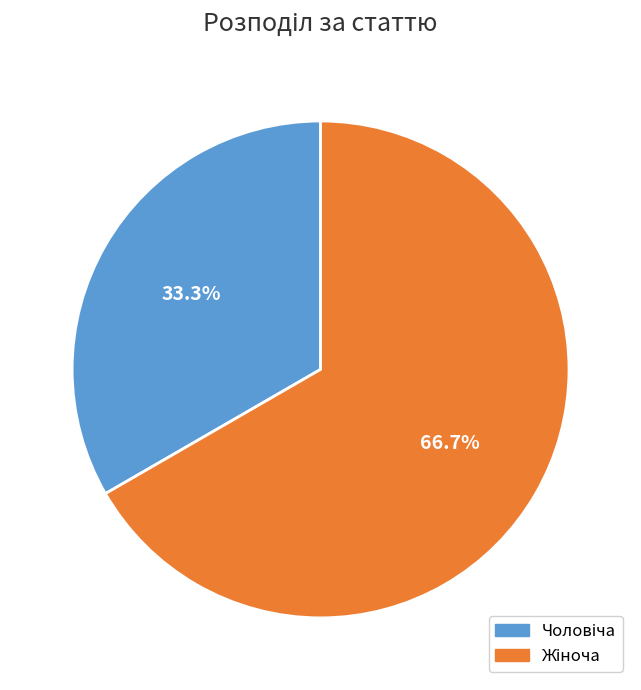

Is there a majority slice in this chart?

Yes